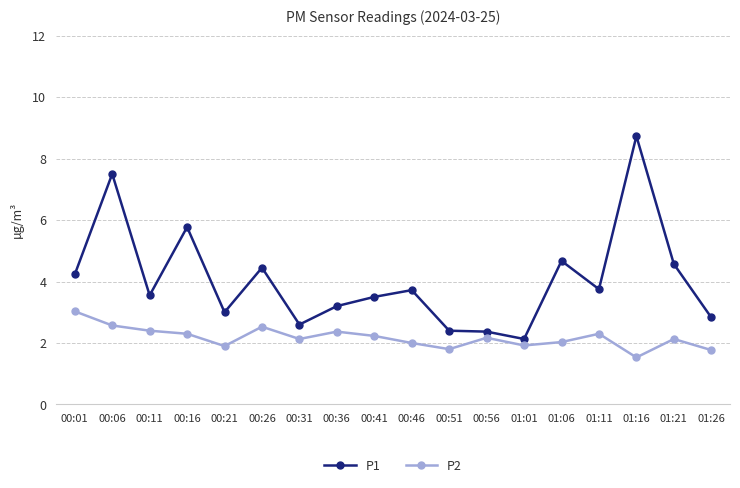

Rank the series by their average value, from highest to lowest.

P1, P2